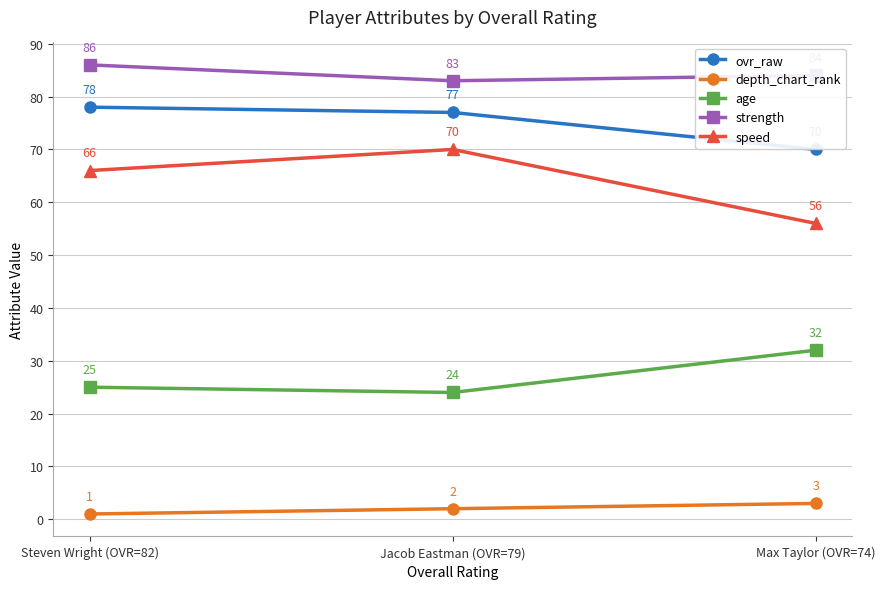

What is the label of the 1st point from the left?

Steven Wright (OVR=82)